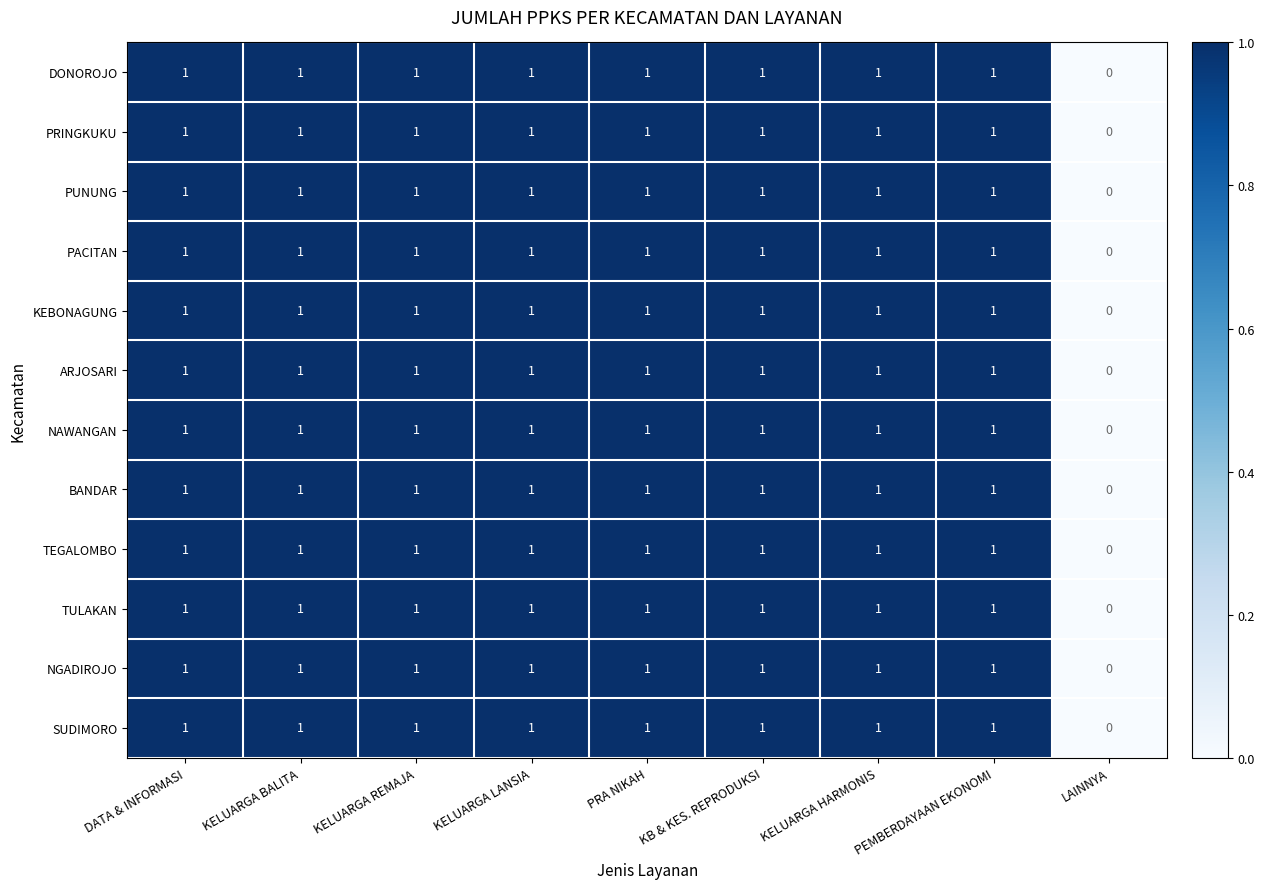

The value of KEBONAGUNG at PEMBERDAYAAN EKONOMI is 1. True or false?

True